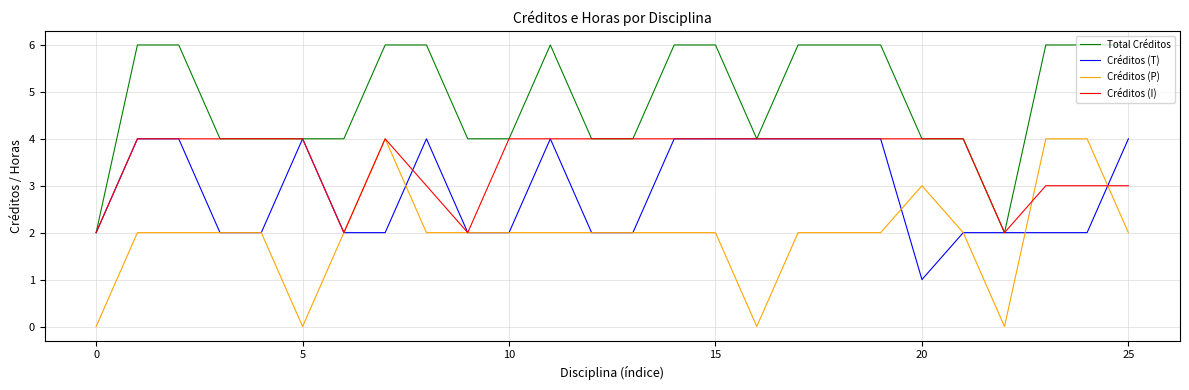

Which series has the largest total across all categories?

Total Créditos